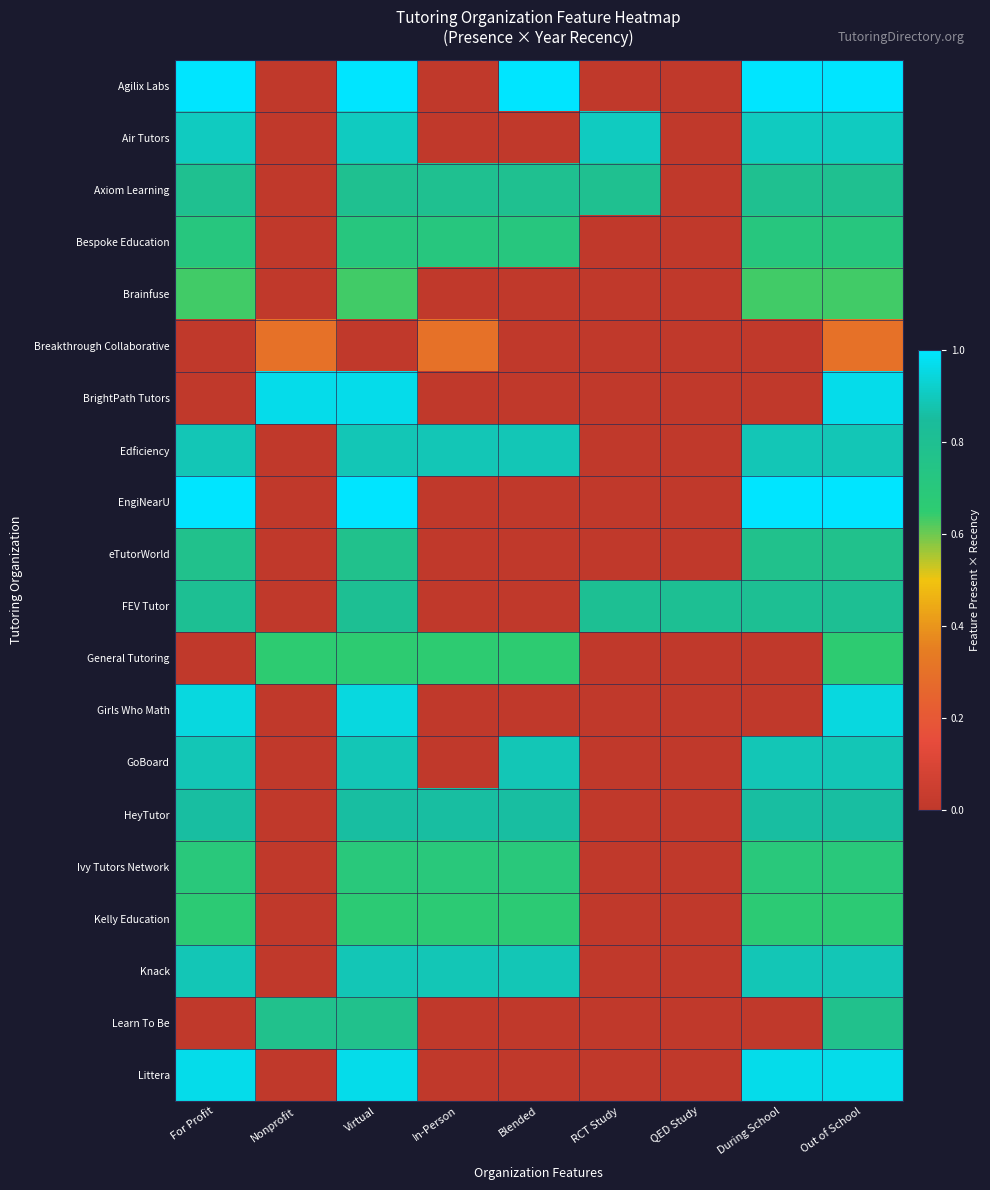

Reading right to left, list all the values displayed in this chart.

Agilix Labs: Out of School=1.0	During School=1.0	QED Study=0.0	RCT Study=0.0	Blended=1.0	In-Person=0.0	Virtual=1.0	Nonprofit=0.0	For Profit=1.0
Air Tutors: Out of School=0.9	During School=0.9	QED Study=0.0	RCT Study=0.9	Blended=0.0	In-Person=0.0	Virtual=0.9	Nonprofit=0.0	For Profit=0.9
Axiom Learning: Out of School=0.8	During School=0.8	QED Study=0.0	RCT Study=0.8	Blended=0.8	In-Person=0.8	Virtual=0.8	Nonprofit=0.0	For Profit=0.8
Bespoke Education: Out of School=0.7	During School=0.7	QED Study=0.0	RCT Study=0.0	Blended=0.7	In-Person=0.7	Virtual=0.7	Nonprofit=0.0	For Profit=0.7
Brainfuse: Out of School=0.6	During School=0.6	QED Study=0.0	RCT Study=0.0	Blended=0.0	In-Person=0.0	Virtual=0.6	Nonprofit=0.0	For Profit=0.6
Breakthrough Collaborative: Out of School=0.3	During School=0.0	QED Study=0.0	RCT Study=0.0	Blended=0.0	In-Person=0.3	Virtual=0.0	Nonprofit=0.3	For Profit=0.0
BrightPath Tutors: Out of School=1.0	During School=0.0	QED Study=0.0	RCT Study=0.0	Blended=0.0	In-Person=0.0	Virtual=1.0	Nonprofit=1.0	For Profit=0.0
Edficiency: Out of School=0.9	During School=0.9	QED Study=0.0	RCT Study=0.0	Blended=0.9	In-Person=0.9	Virtual=0.9	Nonprofit=0.0	For Profit=0.9
EngiNearU: Out of School=1.0	During School=1.0	QED Study=0.0	RCT Study=0.0	Blended=0.0	In-Person=0.0	Virtual=1.0	Nonprofit=0.0	For Profit=1.0
eTutorWorld: Out of School=0.8	During School=0.8	QED Study=0.0	RCT Study=0.0	Blended=0.0	In-Person=0.0	Virtual=0.8	Nonprofit=0.0	For Profit=0.8
FEV Tutor: Out of School=0.8	During School=0.8	QED Study=0.8	RCT Study=0.8	Blended=0.0	In-Person=0.0	Virtual=0.8	Nonprofit=0.0	For Profit=0.8
General Tutoring: Out of School=0.6	During School=0.0	QED Study=0.0	RCT Study=0.0	Blended=0.6	In-Person=0.6	Virtual=0.6	Nonprofit=0.6	For Profit=0.0
Girls Who Math: Out of School=1.0	During School=0.0	QED Study=0.0	RCT Study=0.0	Blended=0.0	In-Person=0.0	Virtual=1.0	Nonprofit=0.0	For Profit=1.0
GoBoard: Out of School=0.9	During School=0.9	QED Study=0.0	RCT Study=0.0	Blended=0.9	In-Person=0.0	Virtual=0.9	Nonprofit=0.0	For Profit=0.9
HeyTutor: Out of School=0.9	During School=0.9	QED Study=0.0	RCT Study=0.0	Blended=0.9	In-Person=0.9	Virtual=0.9	Nonprofit=0.0	For Profit=0.9
Ivy Tutors Network: Out of School=0.7	During School=0.7	QED Study=0.0	RCT Study=0.0	Blended=0.7	In-Person=0.7	Virtual=0.7	Nonprofit=0.0	For Profit=0.7
Kelly Education: Out of School=0.7	During School=0.7	QED Study=0.0	RCT Study=0.0	Blended=0.7	In-Person=0.7	Virtual=0.7	Nonprofit=0.0	For Profit=0.7
Knack: Out of School=0.9	During School=0.9	QED Study=0.0	RCT Study=0.0	Blended=0.9	In-Person=0.9	Virtual=0.9	Nonprofit=0.0	For Profit=0.9
Learn To Be: Out of School=0.8	During School=0.0	QED Study=0.0	RCT Study=0.0	Blended=0.0	In-Person=0.0	Virtual=0.8	Nonprofit=0.8	For Profit=0.0
Littera: Out of School=1.0	During School=1.0	QED Study=0.0	RCT Study=0.0	Blended=0.0	In-Person=0.0	Virtual=1.0	Nonprofit=0.0	For Profit=1.0